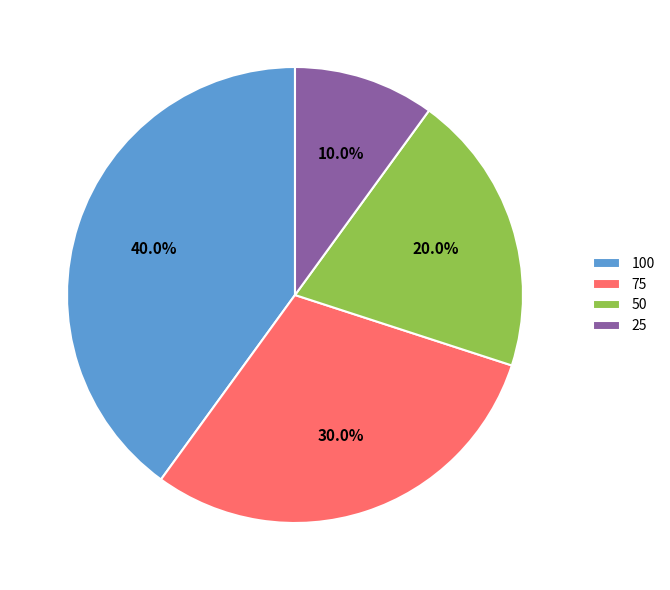

True or false: 75 accounts for 30% of the total.

True